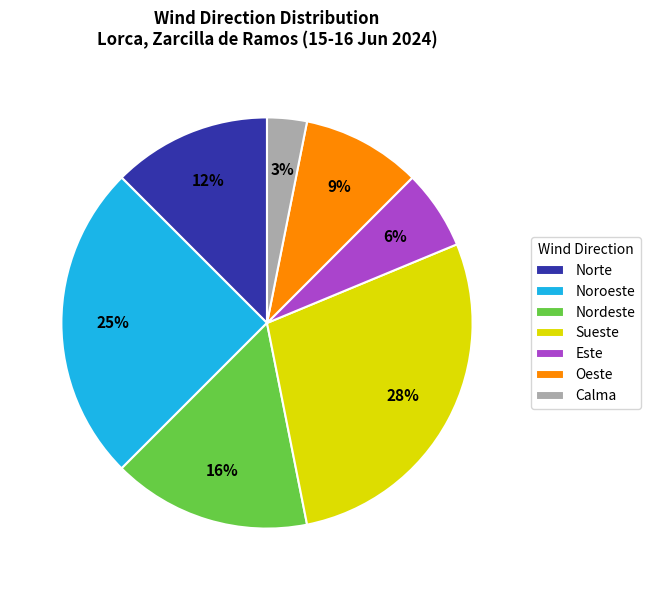

Which has a higher value, Nordeste or Calma?

Nordeste